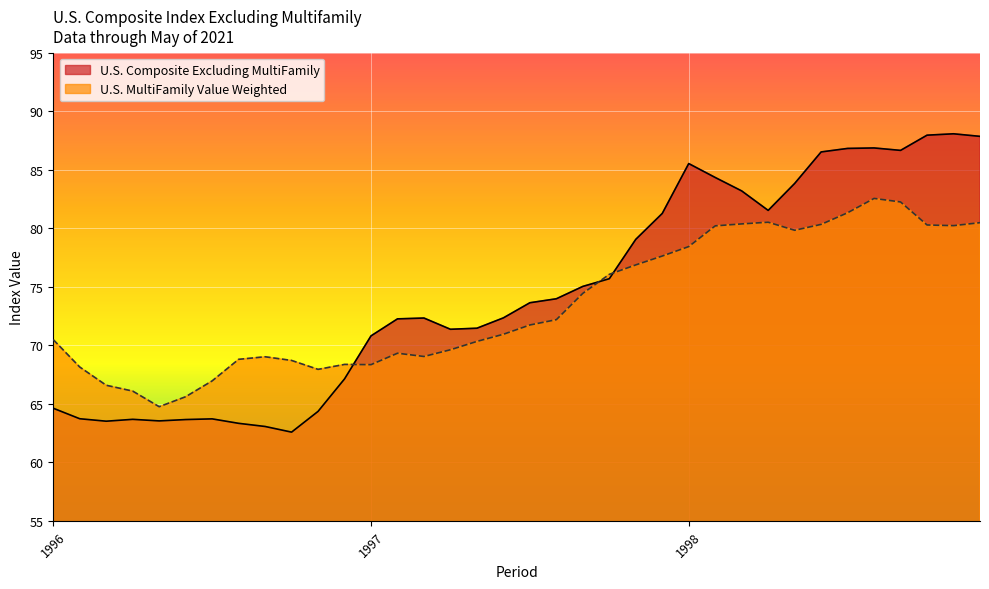

Reading right to left, what are all the values shown in this chart?

U.S. Composite Excluding MultiFamily: 87.9	88.1	88.0	86.7	86.9	86.8	86.5	83.8	81.5	83.2	84.3	85.5	81.3	79.1	75.7	75.0	74.0	73.6	72.3	71.5	71.4	72.3	72.3	70.8	67.1	64.4	62.6	63.1	63.3	63.7	63.7	63.5	63.7	63.5	63.7	64.6
U.S. MultiFamily Value Weighted: 80.5	80.2	80.3	82.2	82.6	81.3	80.3	79.8	80.5	80.4	80.2	78.4	77.6	76.9	76.1	74.4	72.2	71.7	70.9	70.3	69.6	69.0	69.3	68.4	68.4	67.9	68.7	69.0	68.8	67.0	65.6	64.8	66.1	66.6	68.1	70.5